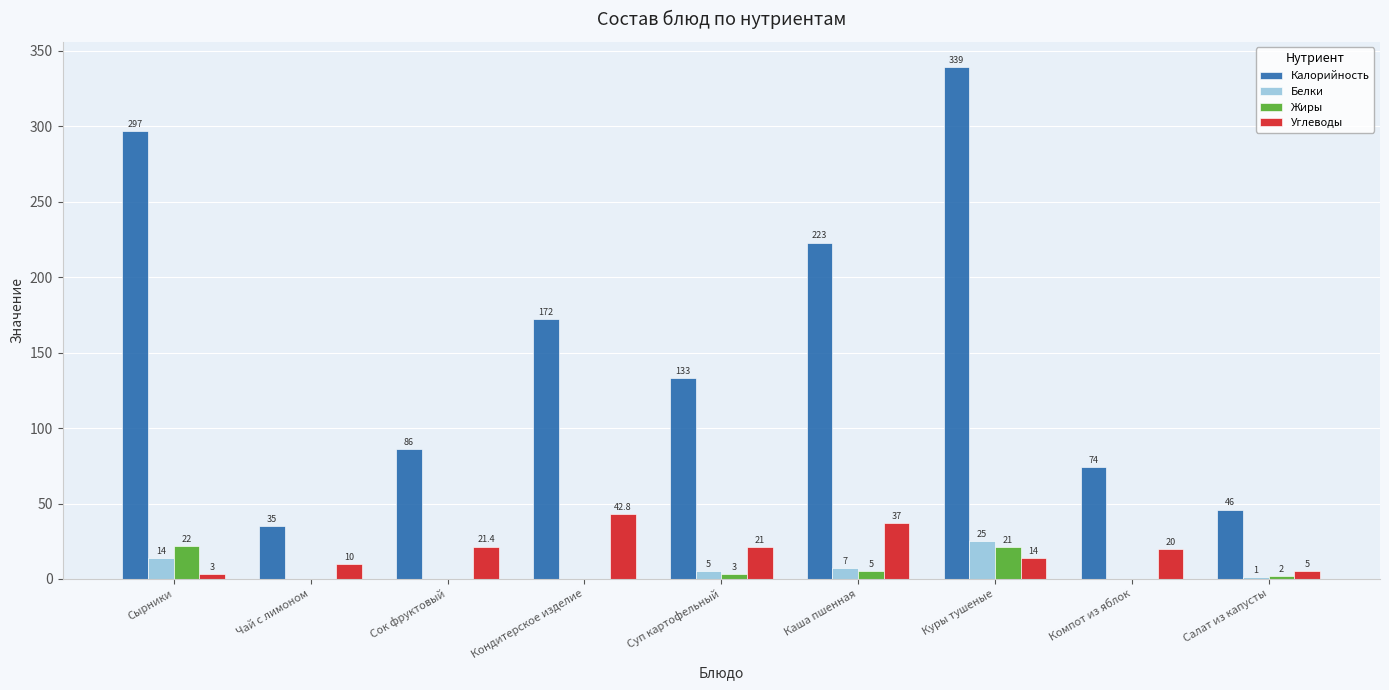

At which category is the sum across all series the highest?

Куры тушеные